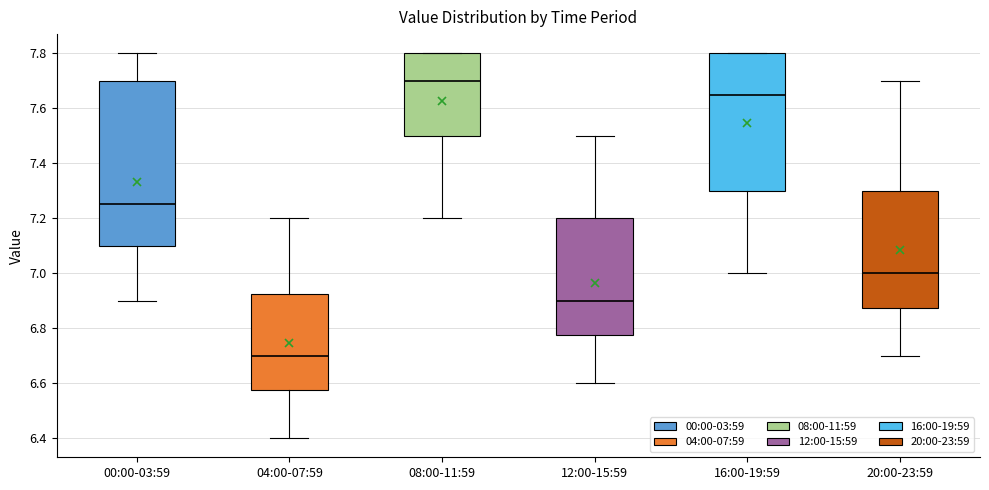

Where is the upper edge of the box for 00:00-03:59 on the y-axis? The values are not printed on the chart, so give them approximately, as read against the axis.

7.70